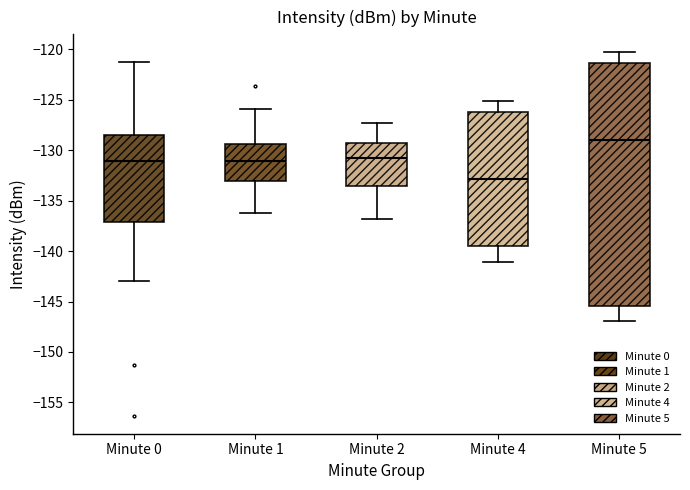

Reading left to right, transcribe this box plot: for each box, give where its median line is, the range the box spans, and where its two whiskers end, as read against the y-axis. The values are not printed on the chart, so give them approximately, as read against the axis.

Minute 0: median -131.0, box -137.0 to -128.5, whiskers -143.0 to -121.0
Minute 1: median -131.0, box -133.0 to -129.5, whiskers -136.0 to -126.0
Minute 2: median -131.0, box -133.5 to -129.5, whiskers -137.0 to -127.5
Minute 4: median -133.0, box -139.5 to -126.0, whiskers -141.0 to -125.0
Minute 5: median -129.0, box -145.5 to -121.5, whiskers -147.0 to -120.5